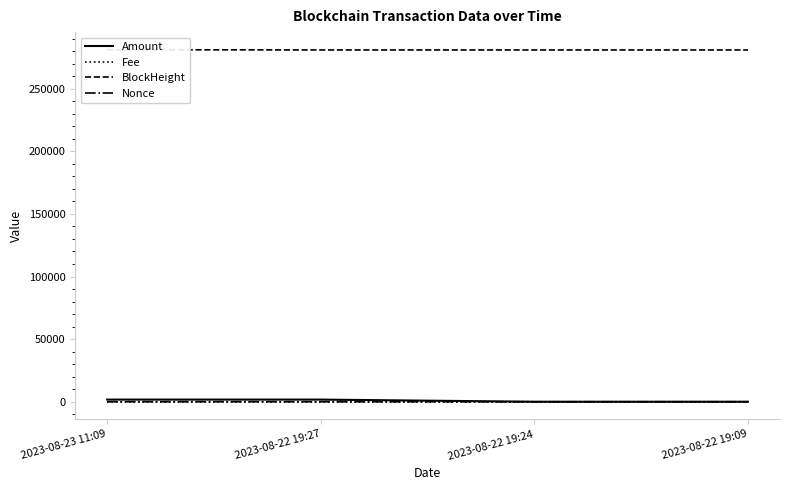

How many categories are shown in the chart?

4